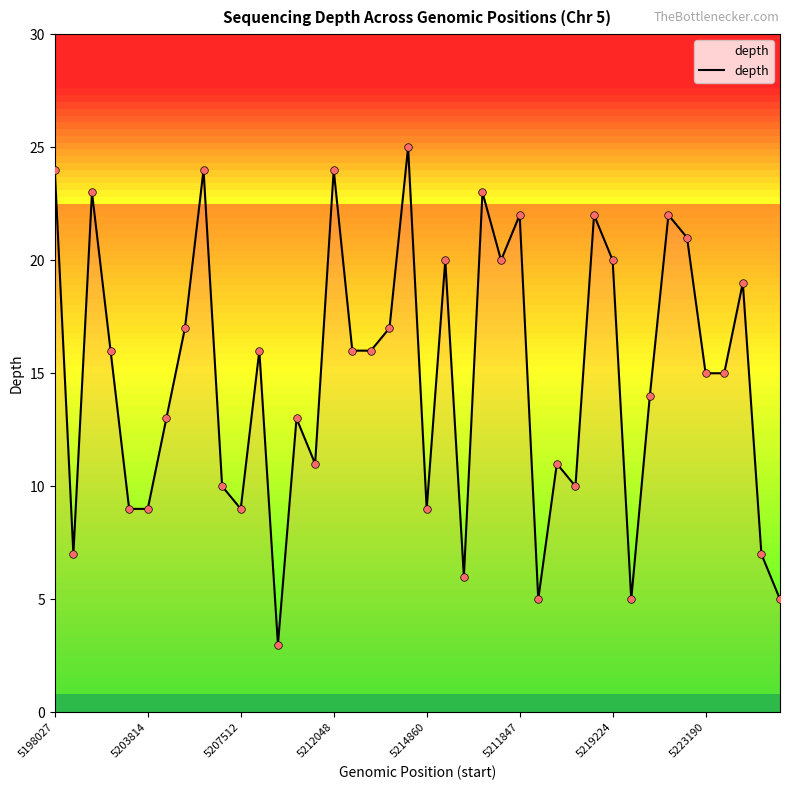

What is the minimum value shown in the chart?

3